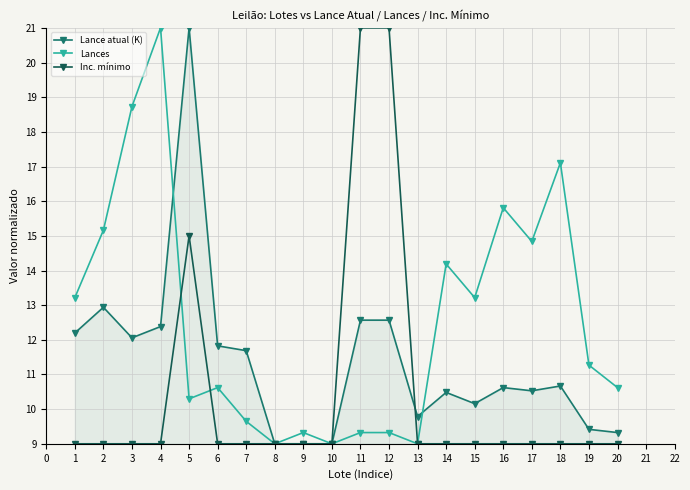

Which series changed the most between 3 and 18?

Lances